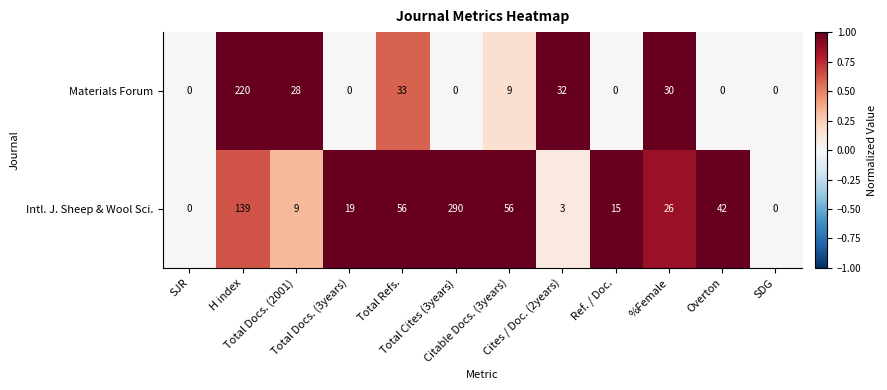

What is the average value of the Materials Forum series?

29